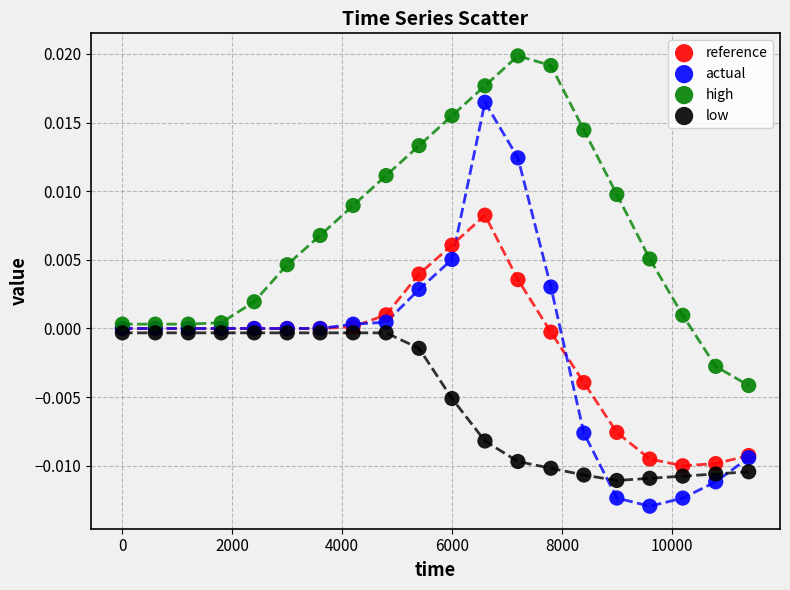

Which series contains the lowest Y value?

actual